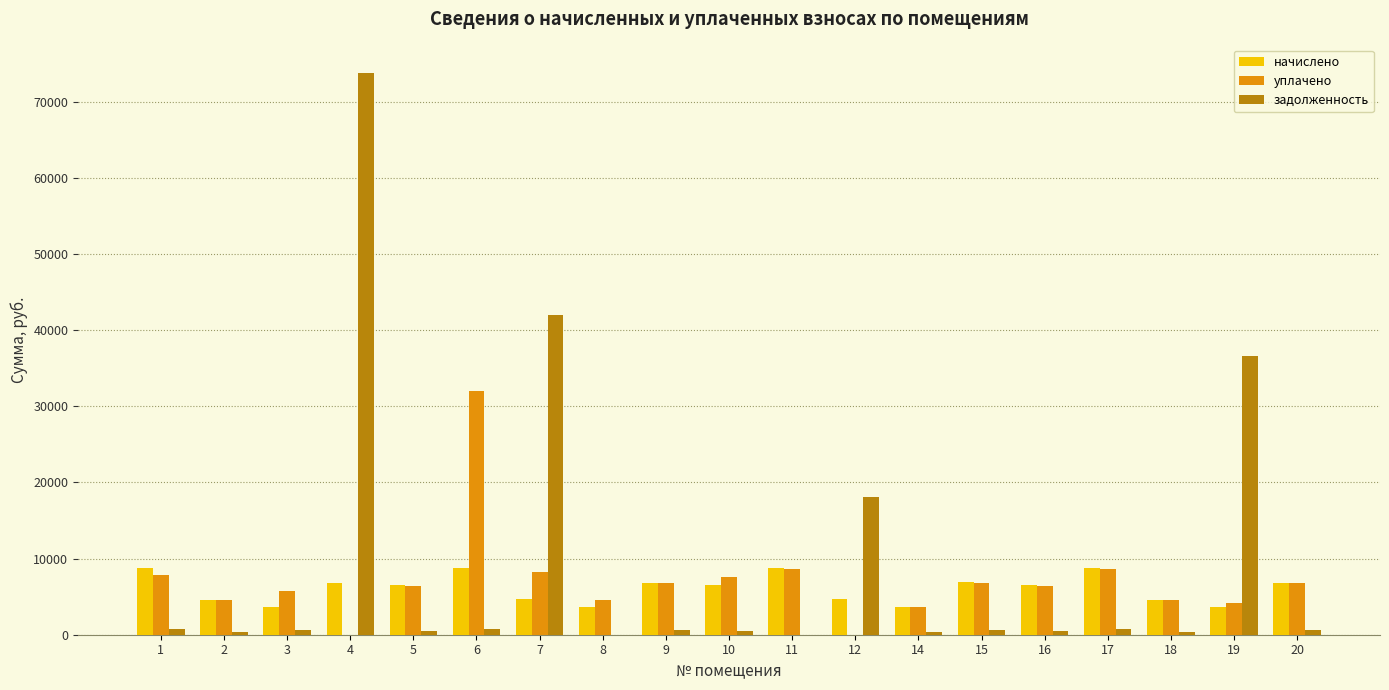

Read the уплачено value at 2.

4508.0